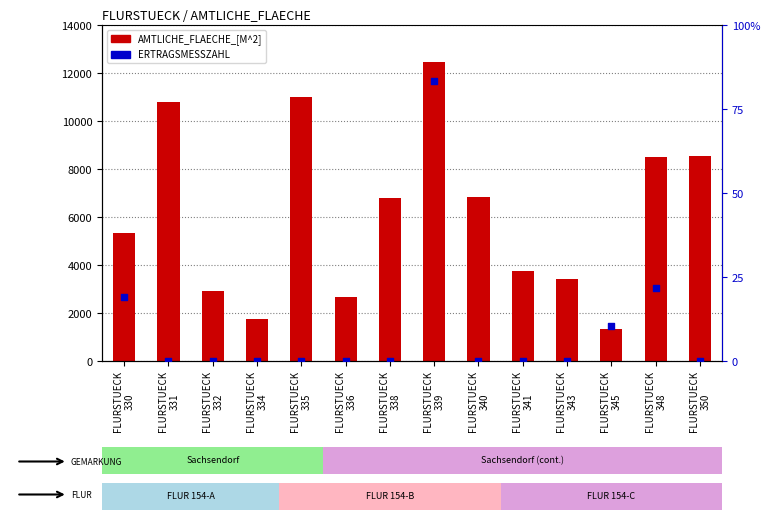

What is the total value across all series at FLURSTUECK
335?

10998